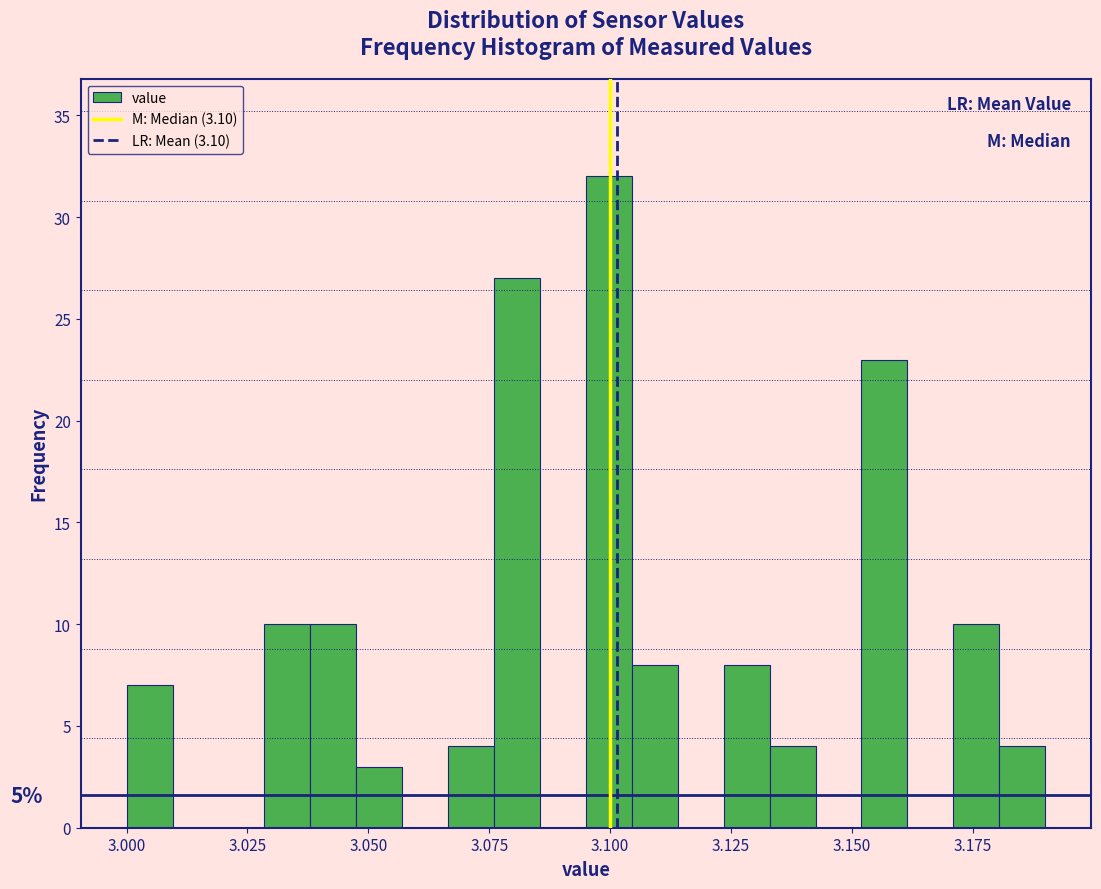

Read against the x-axis, roughly where is the centre of the tallest bar?

3.100